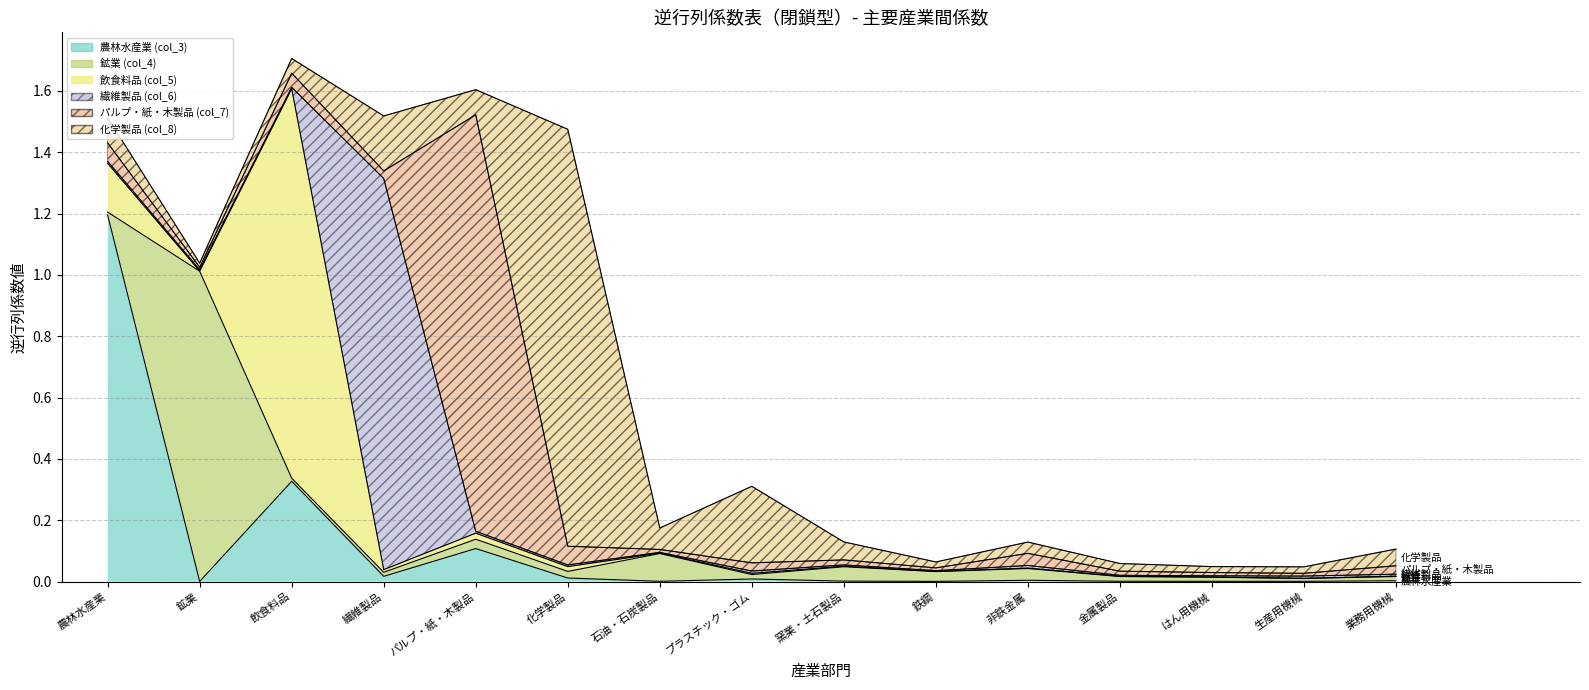

Rank the categories by パルプ・紙・木製品 (col_7) value from lowest to highest.

鉱業, 鉄鋼, 生産用機械, 石油・石炭製品, はん用機械, 金属製品, 窯業・土石製品, 繊維製品, プラスチック・ゴム, 業務用機械, 非鉄金属, 飲食料品, 農林水産業, 化学製品, パルプ・紙・木製品